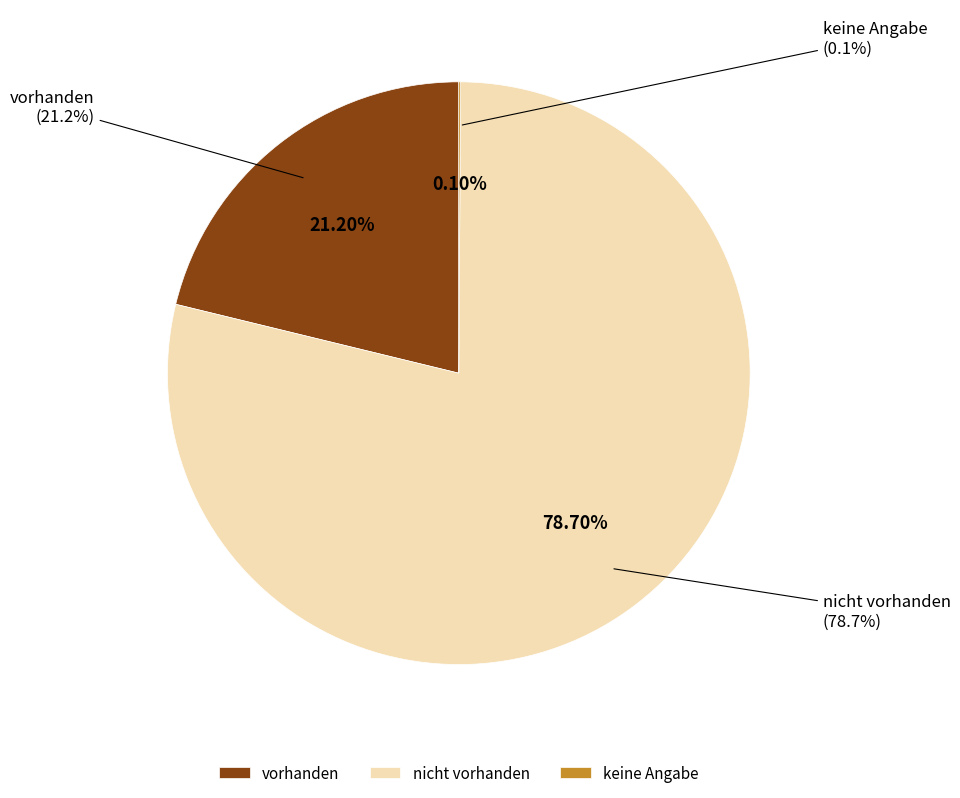

True or false: nicht vorhanden accounts for 88% of the total.

False